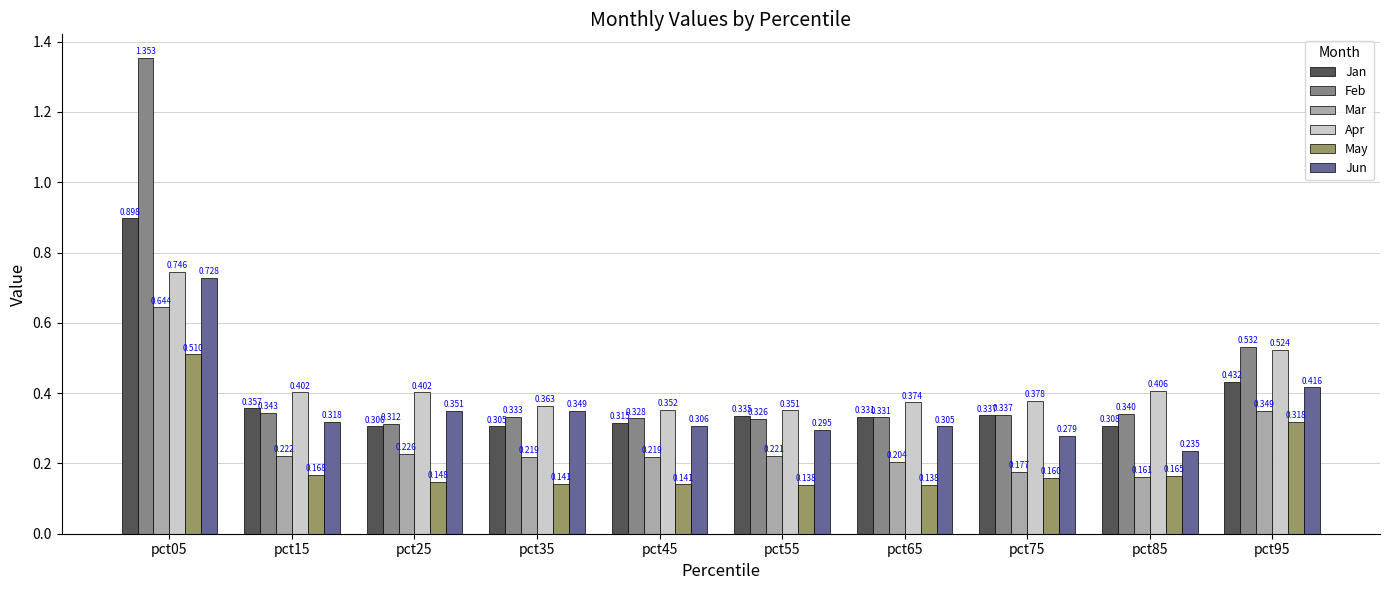

At which label does May reach its peak?

pct05